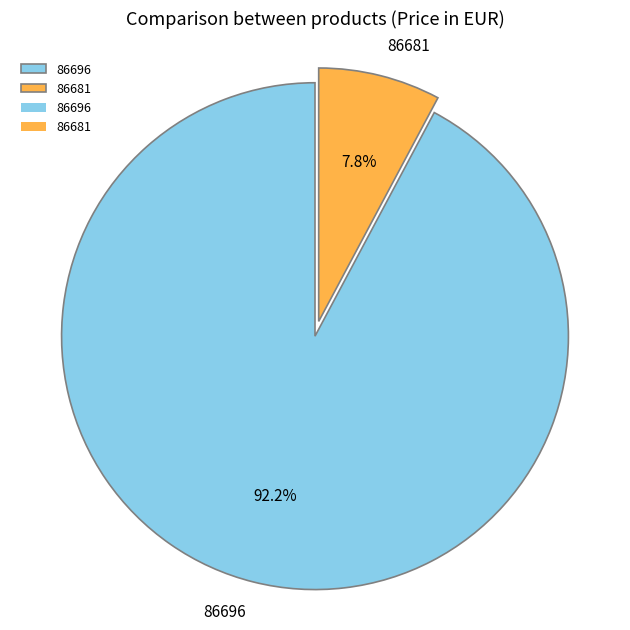

The 86681 slice represents 8% of the pie. True or false?

True